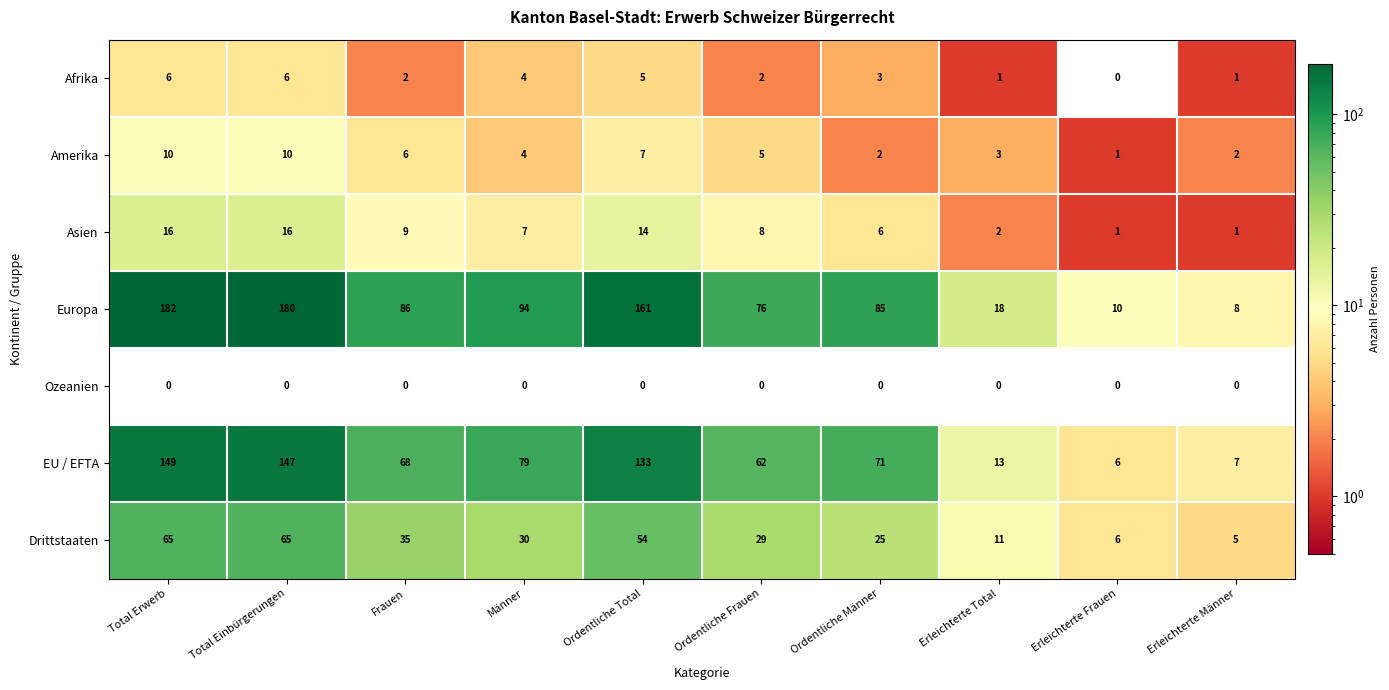

What is the difference between the highest and lowest values at Total Erwerb?

182